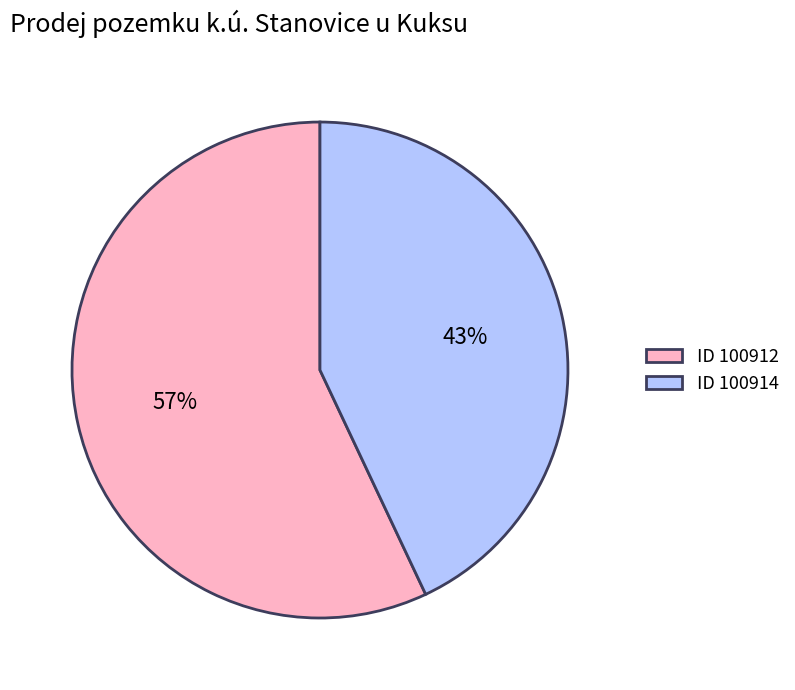

What is the majority slice?

ID 100912